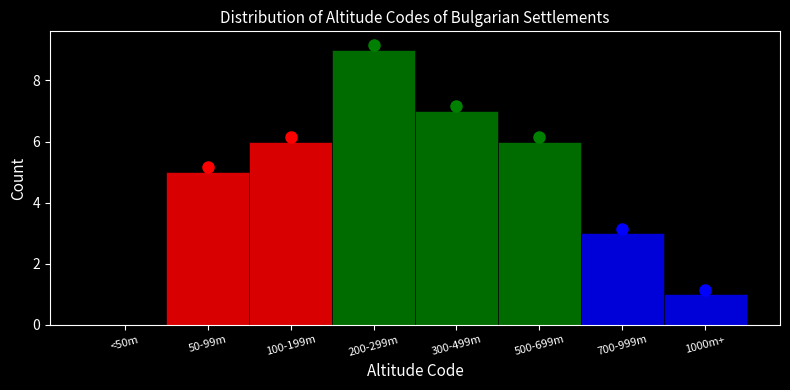

Reading right to left, list all the values displayed in this chart.

1000m+=1	700-999m=3	500-699m=6	300-499m=7	200-299m=9	100-199m=6	50-99m=5	<50m=0